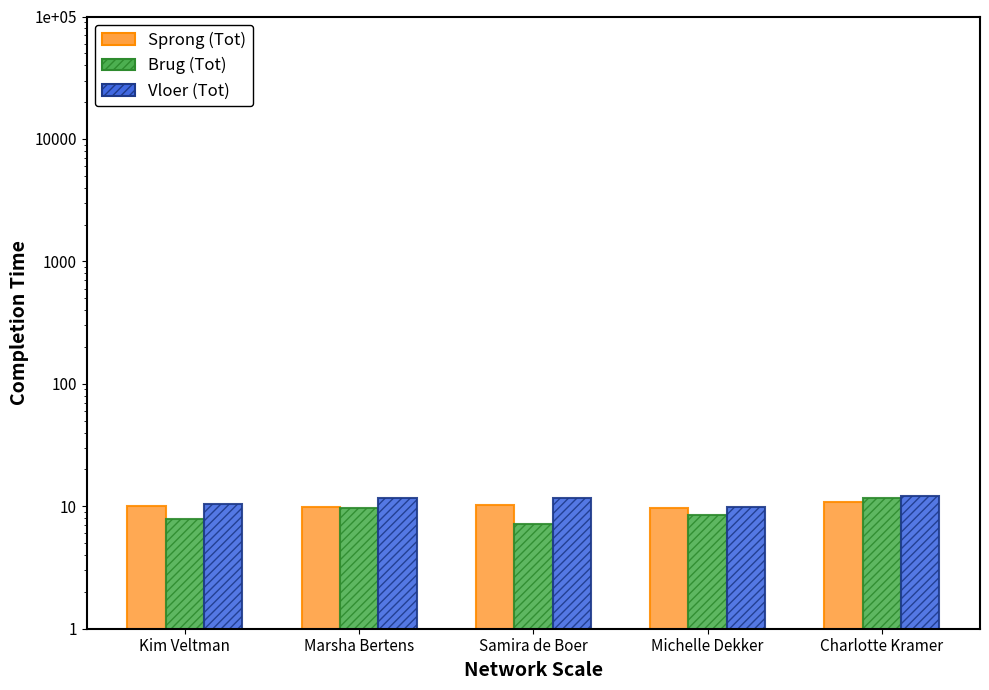

Reading left to right, transcribe all the data shown in this chart.

Sprong (Tot): Kim Veltman=10.1	Marsha Bertens=9.9	Samira de Boer=10.3	Michelle Dekker=9.6	Charlotte Kramer=10.8
Brug (Tot): Kim Veltman=7.8	Marsha Bertens=9.8	Samira de Boer=7.2	Michelle Dekker=8.5	Charlotte Kramer=11.6
Vloer (Tot): Kim Veltman=10.5	Marsha Bertens=11.7	Samira de Boer=11.7	Michelle Dekker=9.8	Charlotte Kramer=12.2